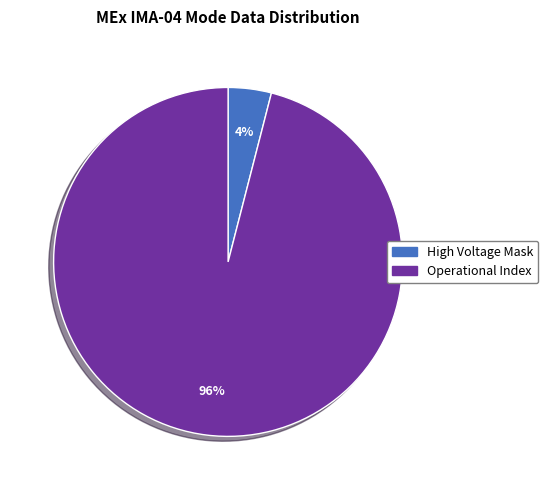

How many slices are in this pie chart?

2